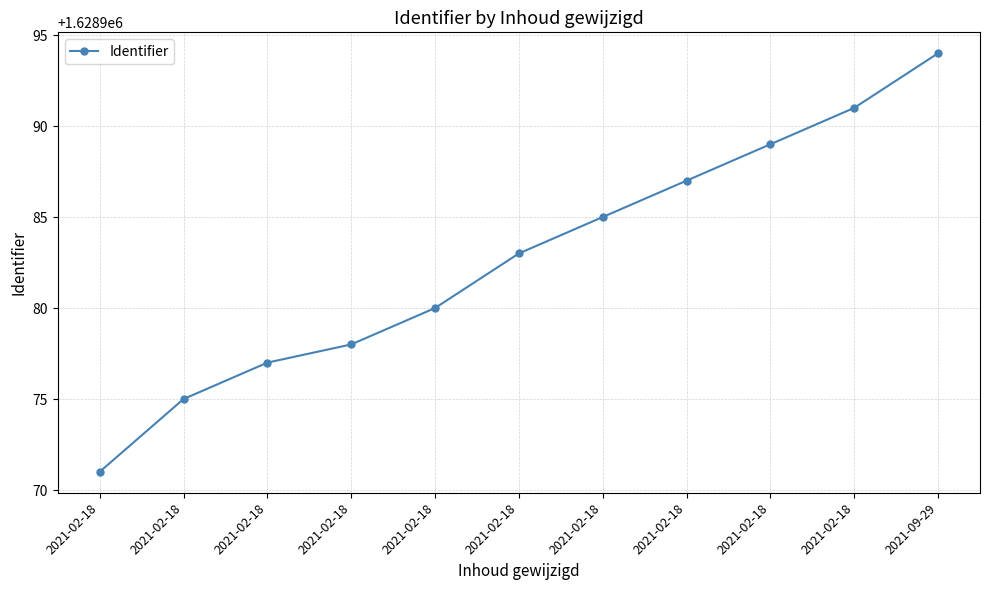

The chart shows a value of 2747951 at 2021-02-18. True or false?

False